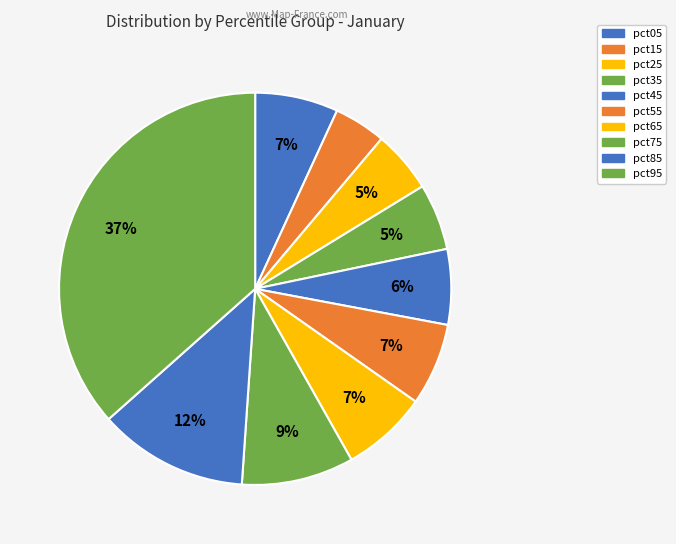

Count the number of slices in the pie.

10